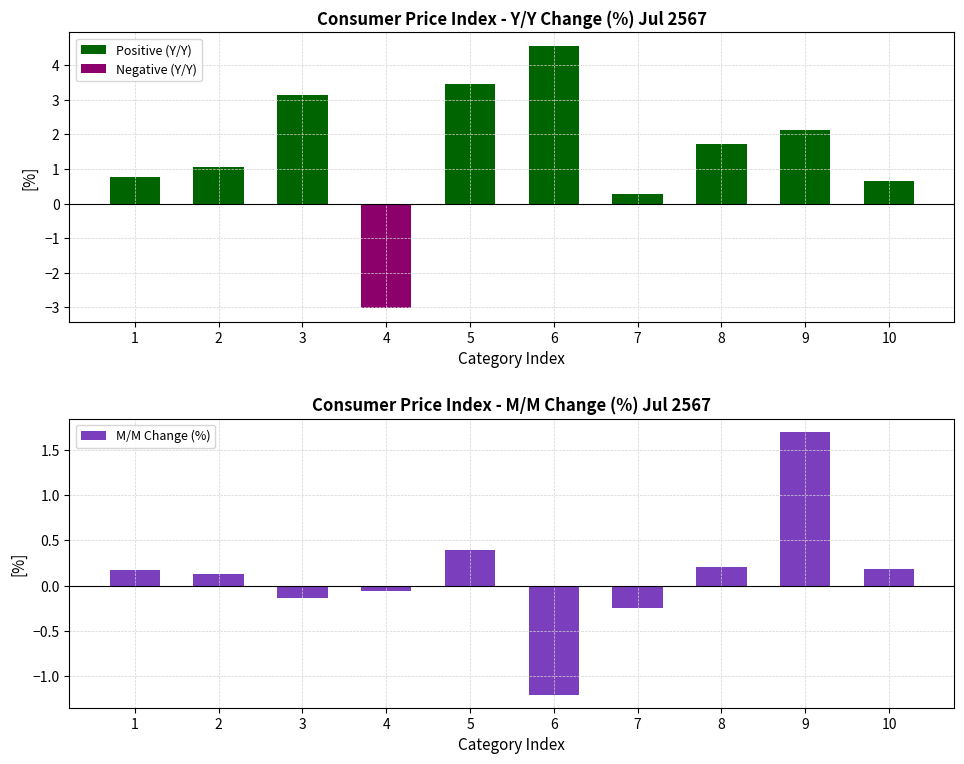

Which category has the highest value across all series?

6